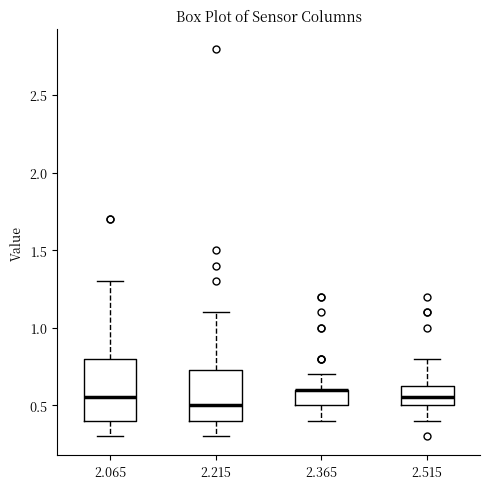

Reading left to right, transcribe this box plot: for each box, give where its median line is, the range the box spans, and where its two whiskers end, as read against the y-axis. The values are not printed on the chart, so give them approximately, as read against the axis.

2.065: median 0.55, box 0.40 to 0.80, whiskers 0.30 to 1.30
2.215: median 0.50, box 0.40 to 0.75, whiskers 0.30 to 1.10
2.365: median 0.60 (drawn on the box's upper edge), box 0.50 to 0.60, whiskers 0.40 to 0.70
2.515: median 0.55, box 0.50 to 0.65, whiskers 0.40 to 0.80